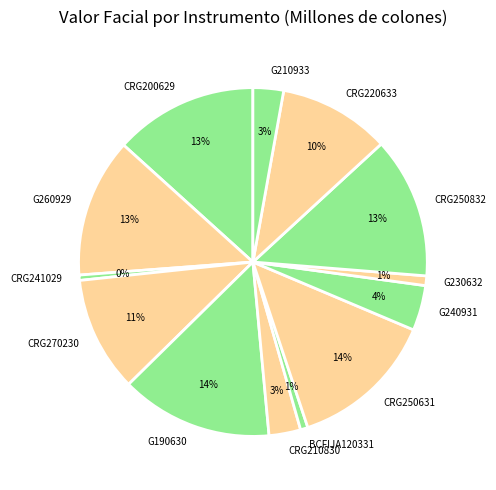

To the nearest percent, what percentage of the pie is G190630?

14%